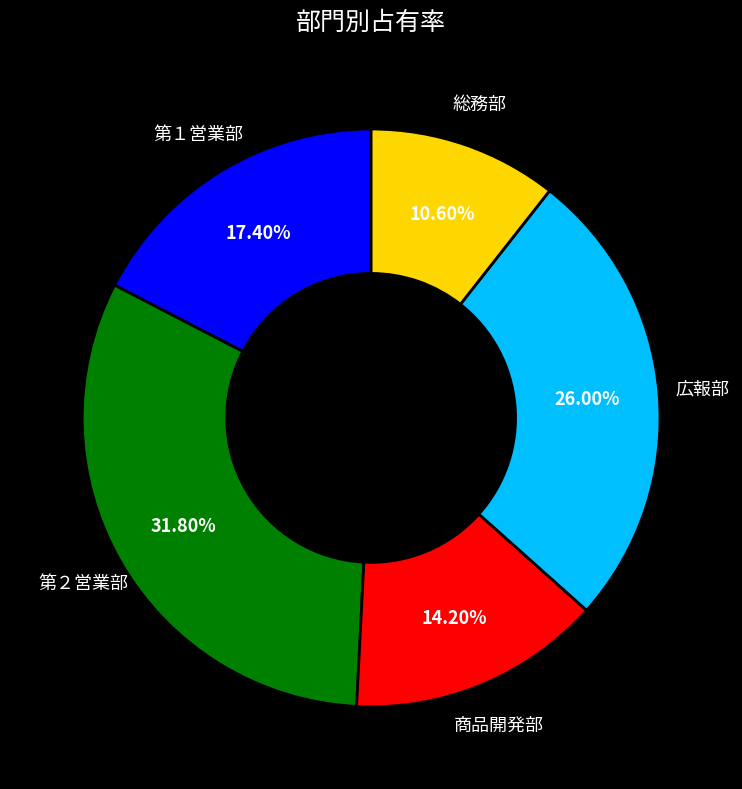

To the nearest percent, what portion does 第１営業部 represent?

17%